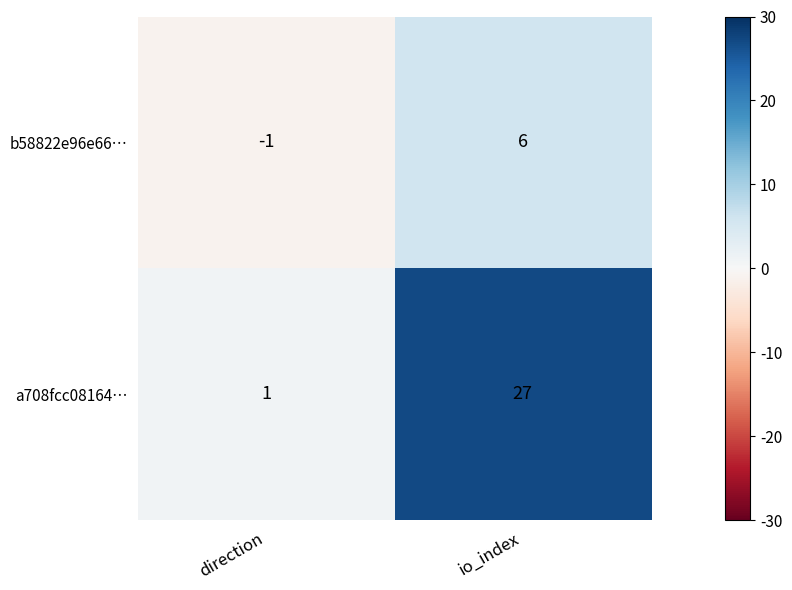

What is the sum of the b58822e96e66… values at direction and io_index?

5